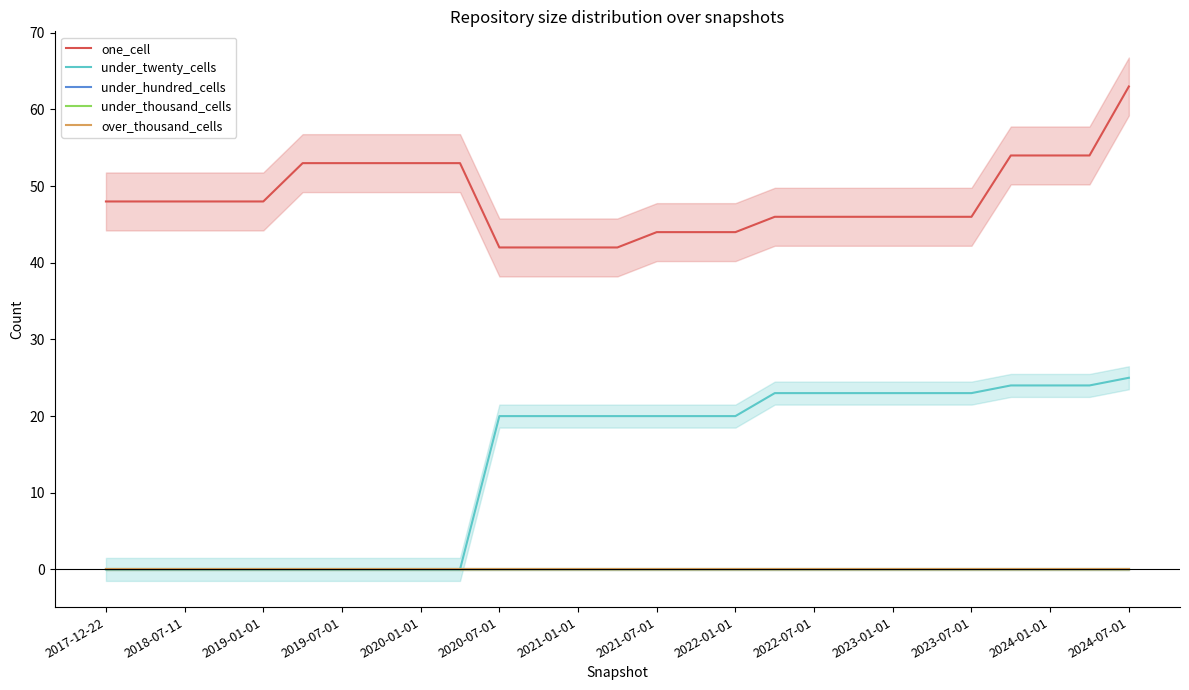

The value of under_twenty_cells at 15 is 20. True or false?

True